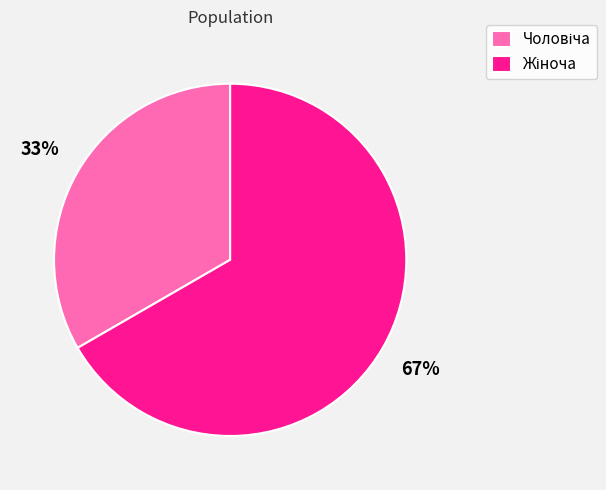

Is there any slice that represents more than half of the pie?

Yes